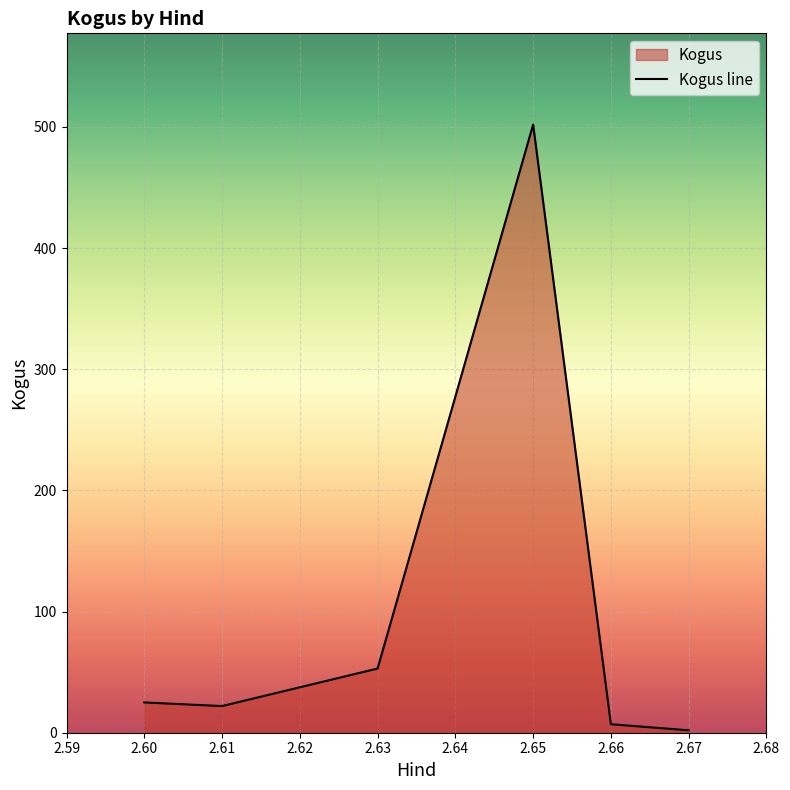

What is the difference between the second highest and minimum values?

51